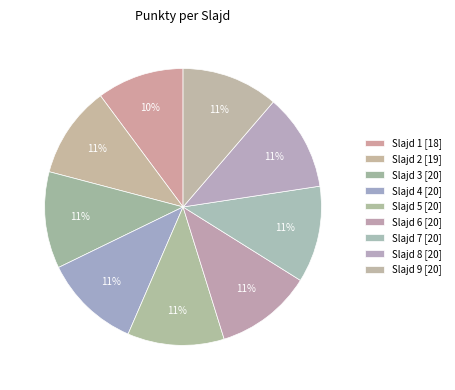

How many segments does this pie chart have?

9